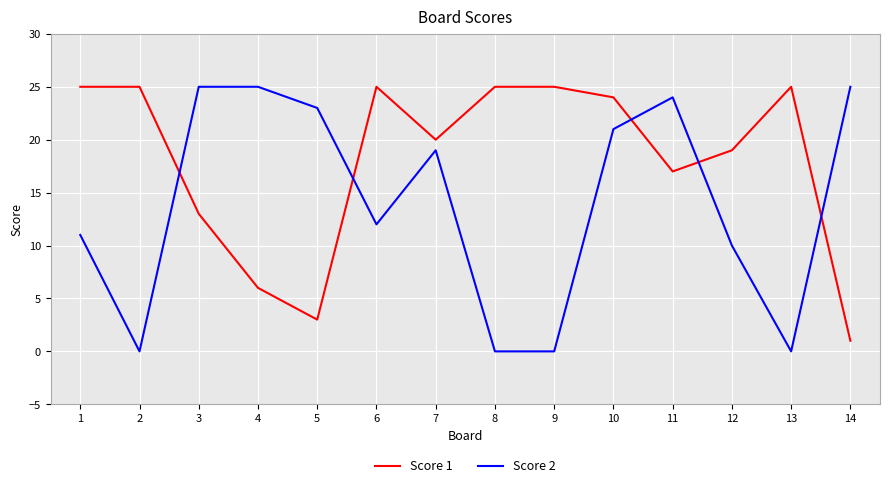

What value does the Score 2 series have at 5, to the nearest 5?

25